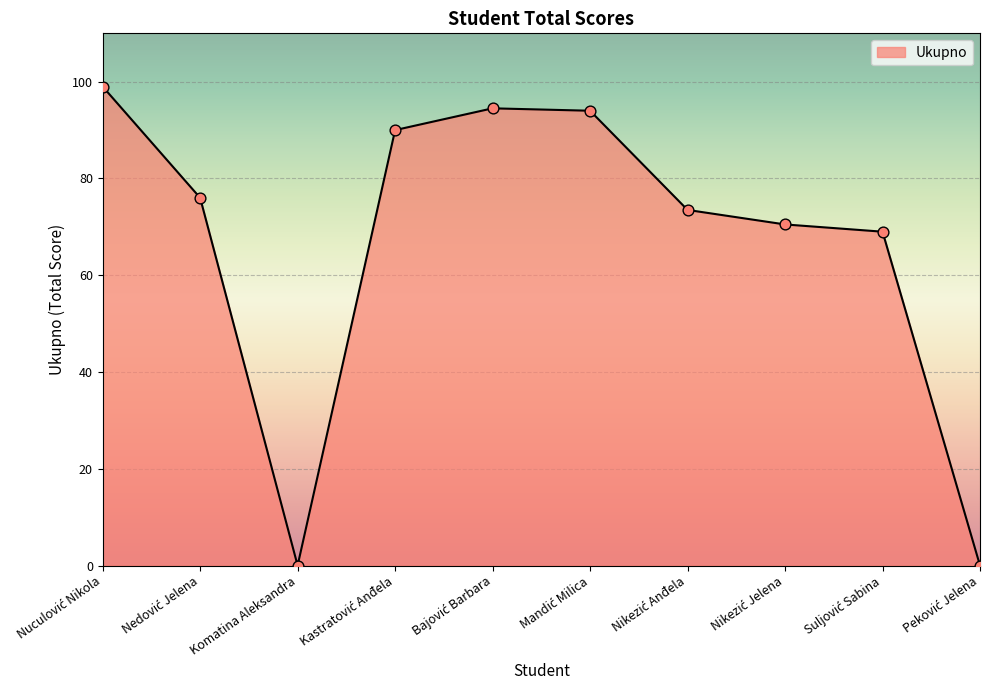

What is the greatest value displayed?

99.0